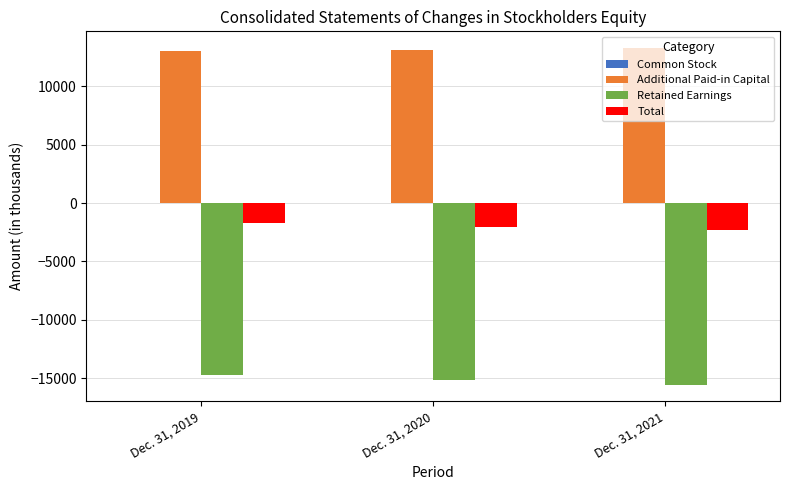

What is the sum of all Additional Paid-in Capital values?

39345